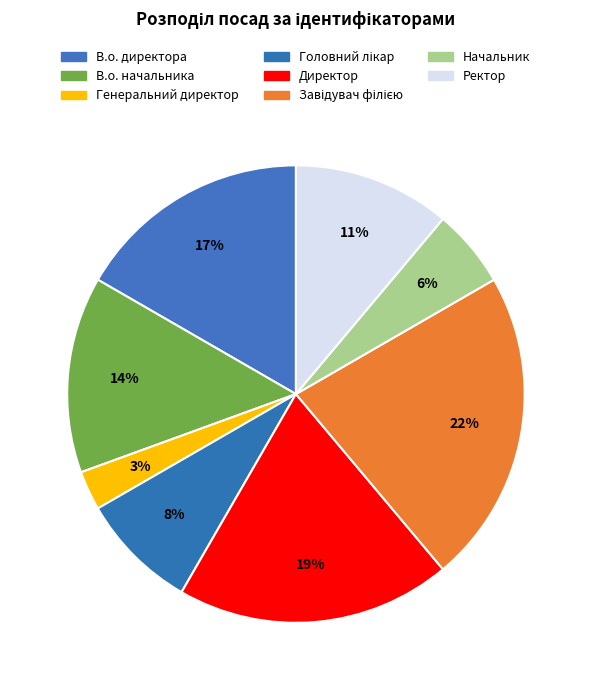

Between Генеральний директор and Завідувач філією, which is larger?

Завідувач філією